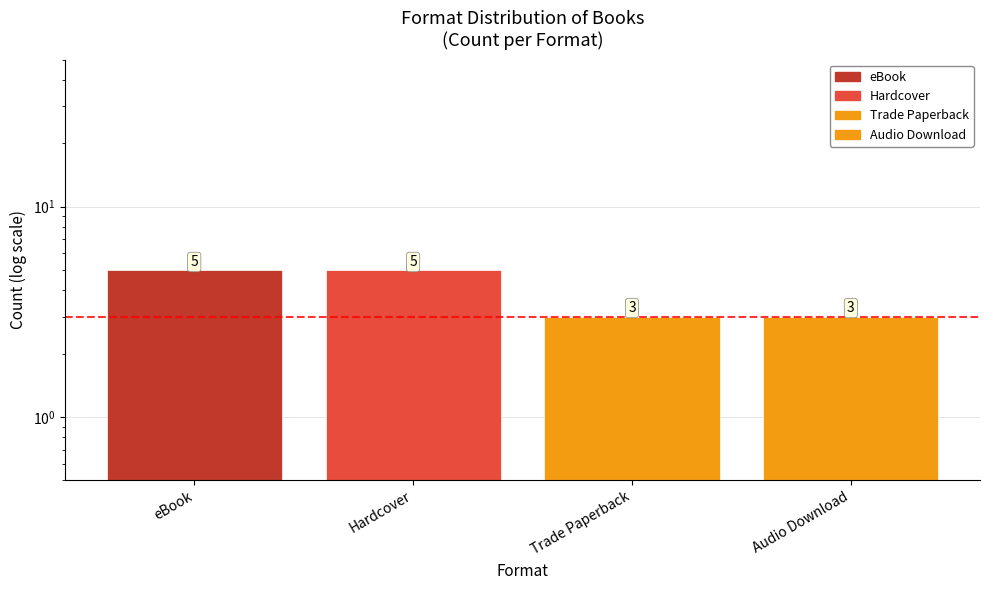

True or false: the data shows 5 at Trade Paperback.

False